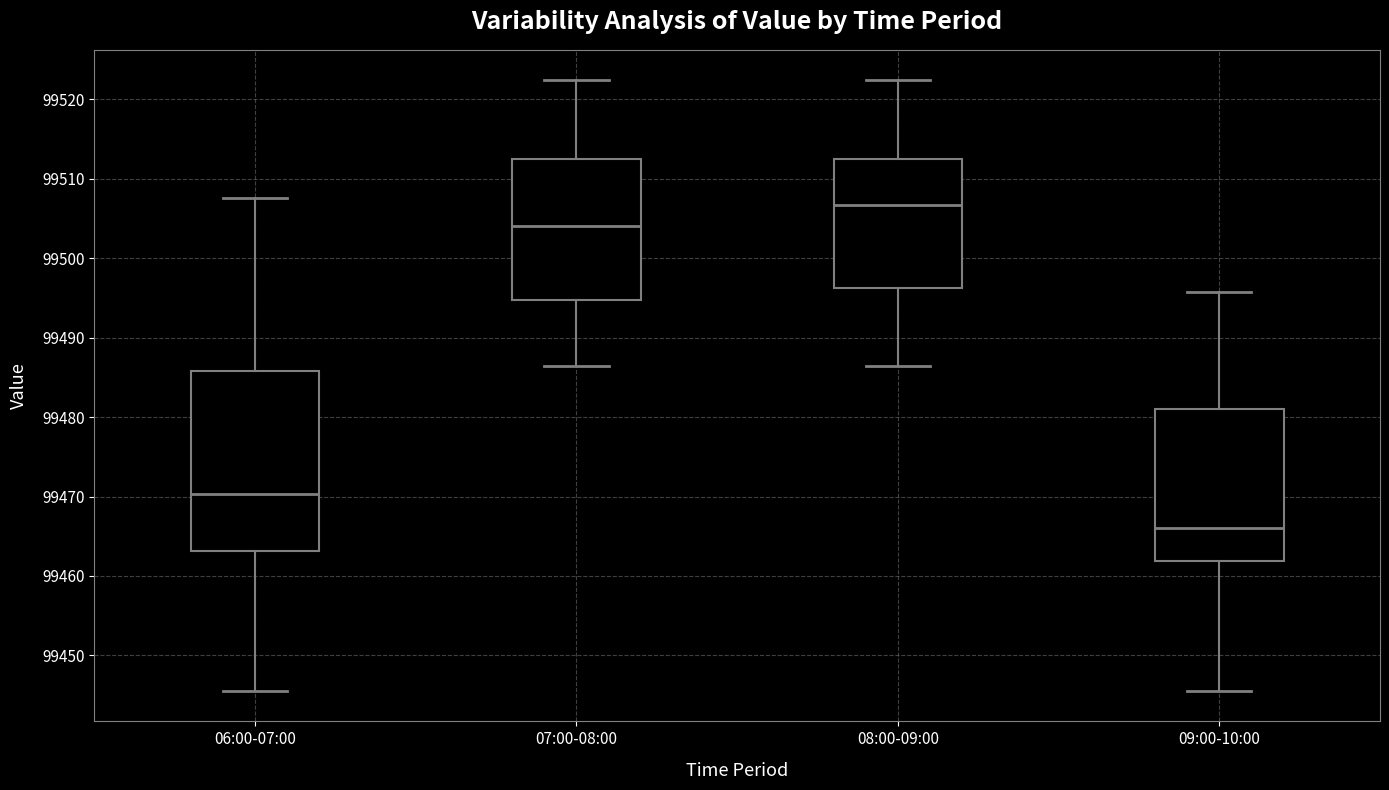

Reading left to right, transcribe this box plot: for each box, give where its median line is, the range the box spans, and where its two whiskers end, as read against the y-axis. The values are not printed on the chart, so give them approximately, as read against the axis.

06:00-07:00: median 99470, box 99463 to 99486, whiskers 99446 to 99508
07:00-08:00: median 99504, box 99495 to 99512, whiskers 99487 to 99522
08:00-09:00: median 99507, box 99496 to 99512, whiskers 99487 to 99522
09:00-10:00: median 99466, box 99462 to 99481, whiskers 99446 to 99496